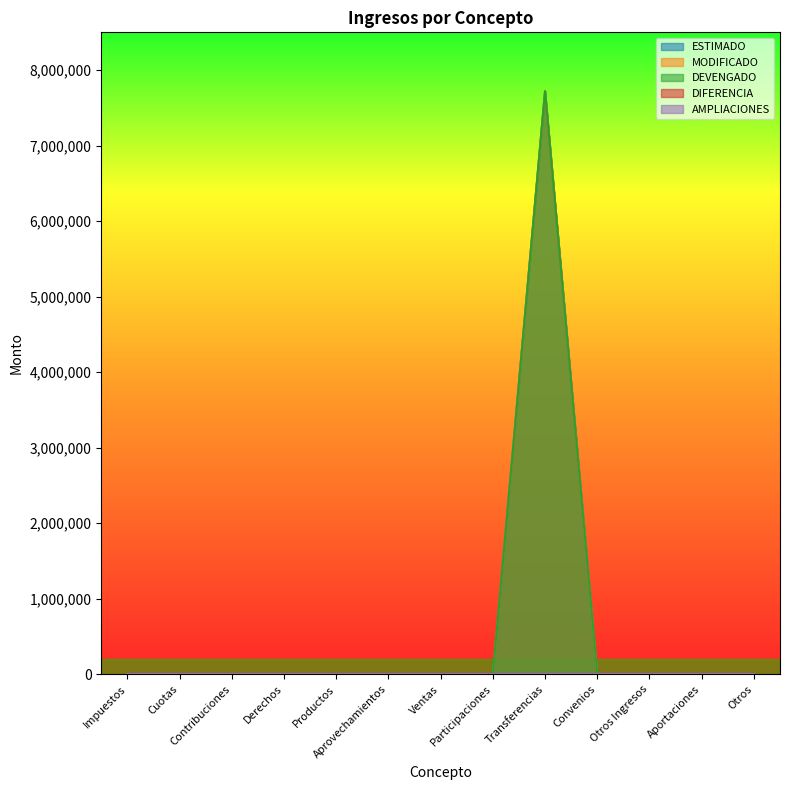

At which label does DEVENGADO reach its minimum?

Impuestos